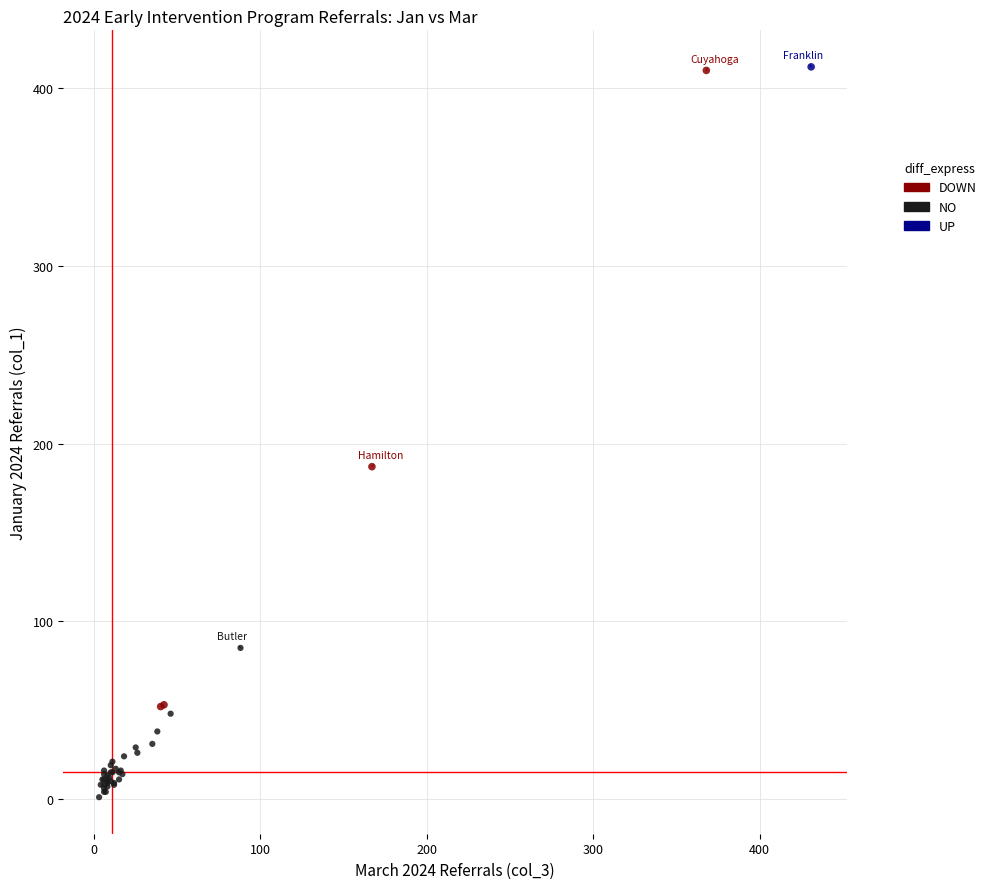

Which series reaches the minimum Y coordinate?

NO